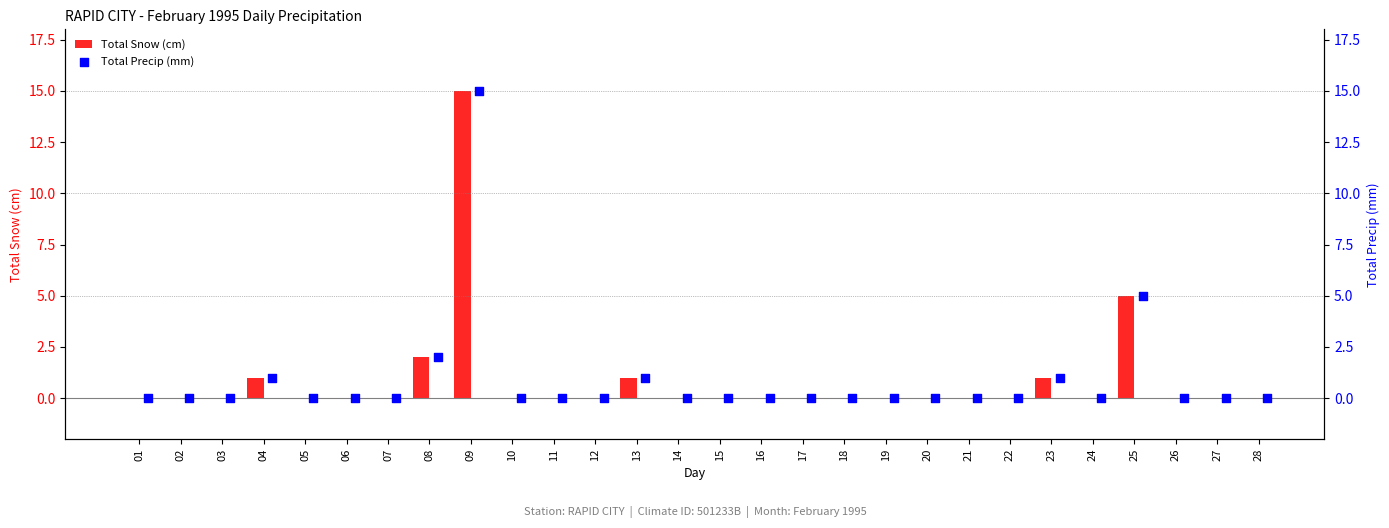

What are all the series names shown in the legend?

Total Snow (cm), Total Precip (mm)